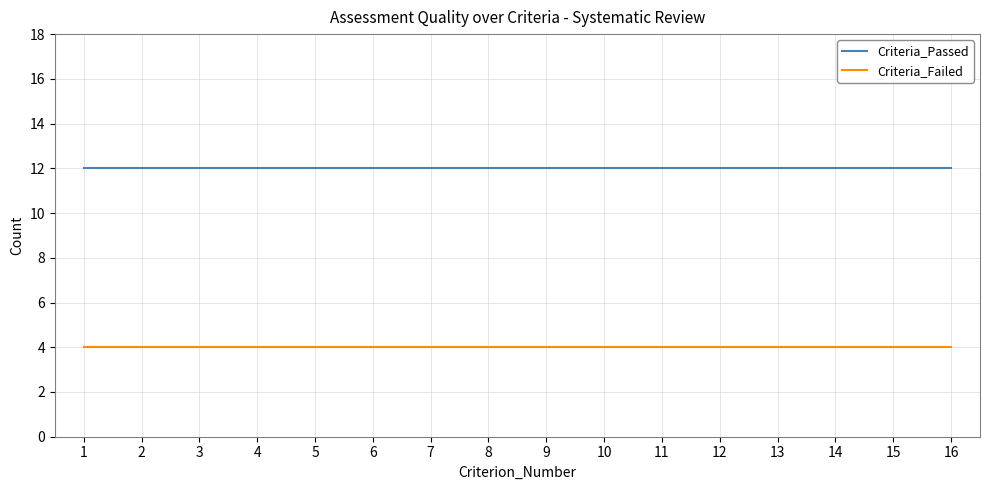

The Criteria_Passed series shows 18 at 8. True or false?

False